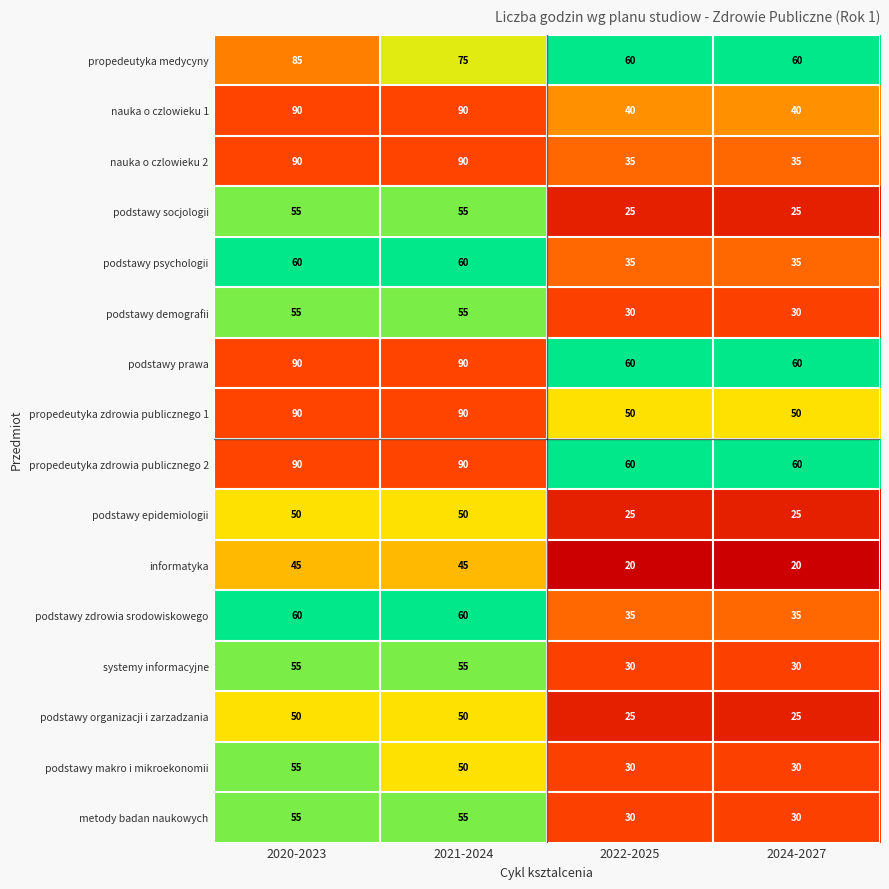

What is the maximum value shown in the chart?

90